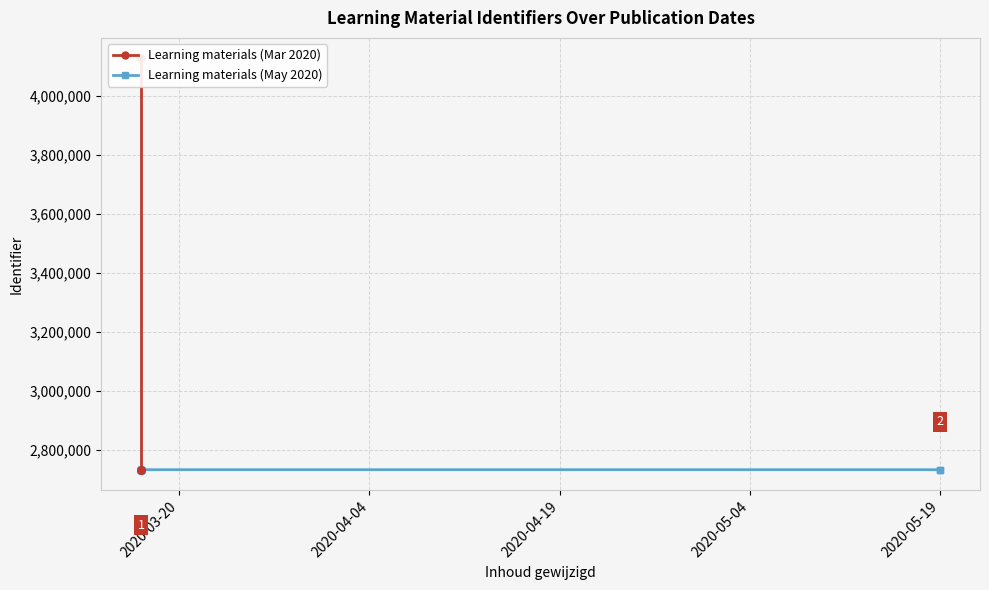

What is the label of the 1st point from the left?

2020-03-17